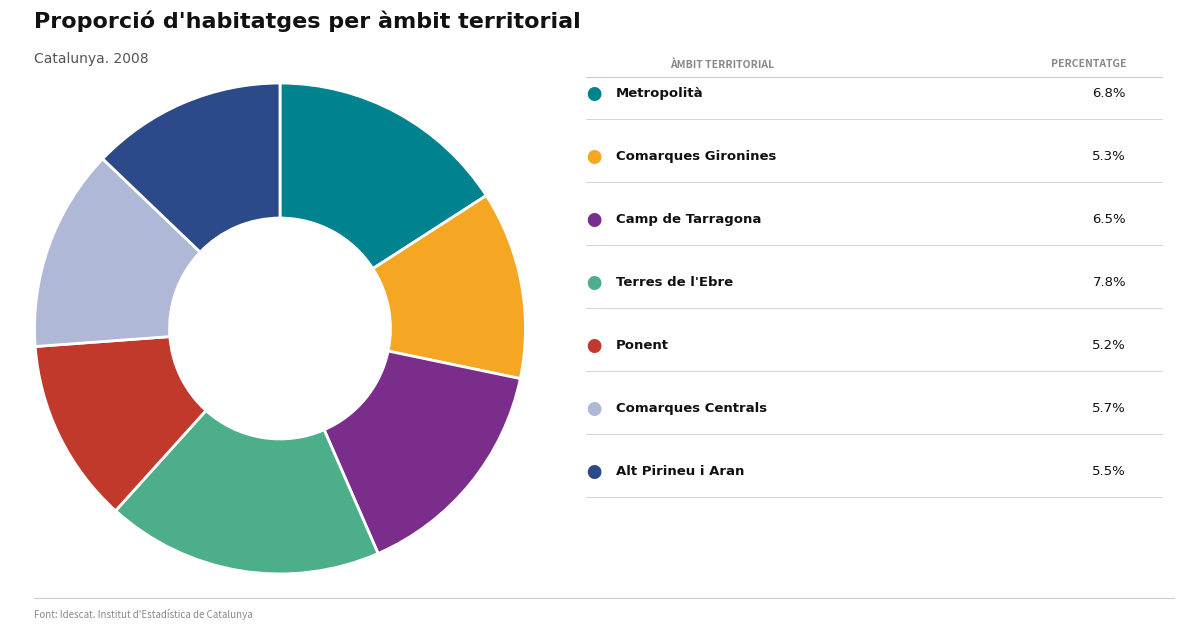

Count the number of slices in the pie.

7